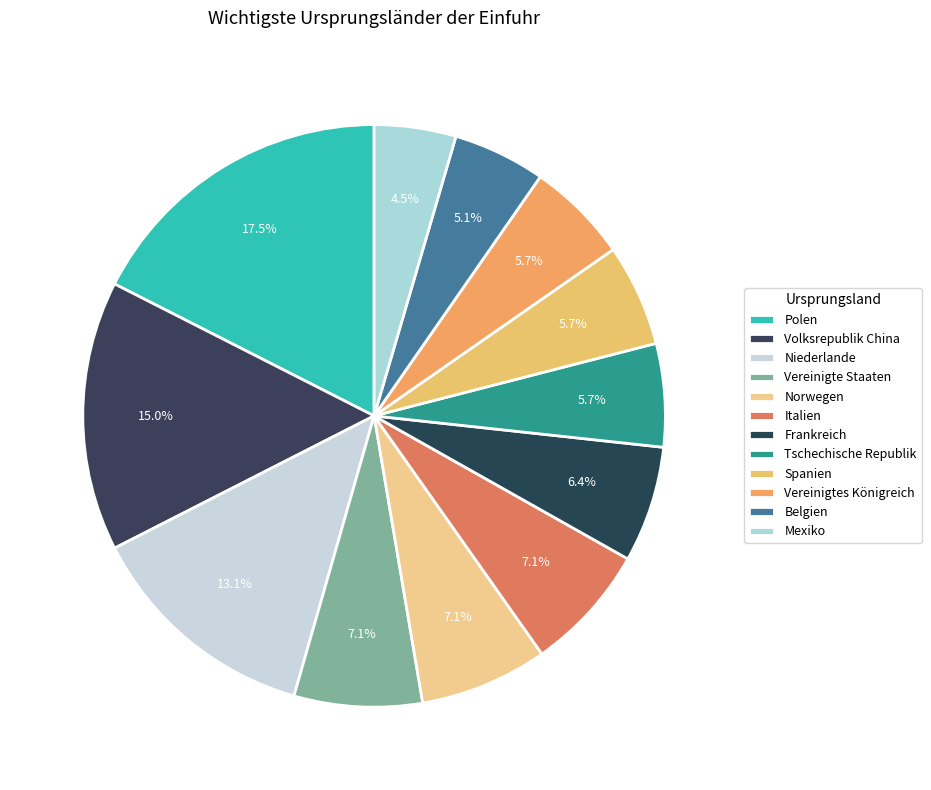

Combined, do Belgien and Vereinigtes Königreich account for over 50%?

No